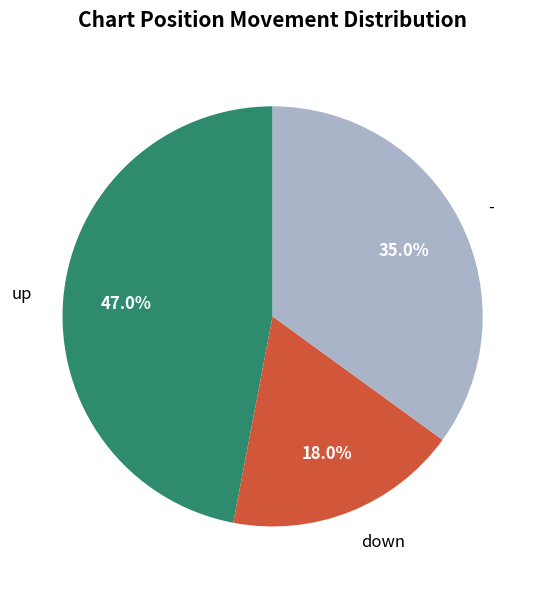

Count the number of slices in the pie.

3